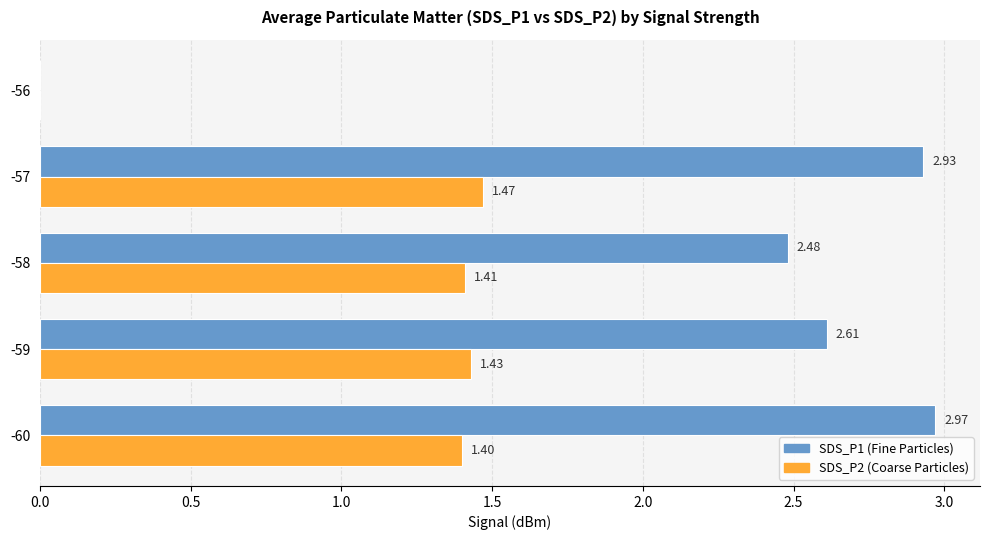

At which category is the sum across all series the highest?

-57